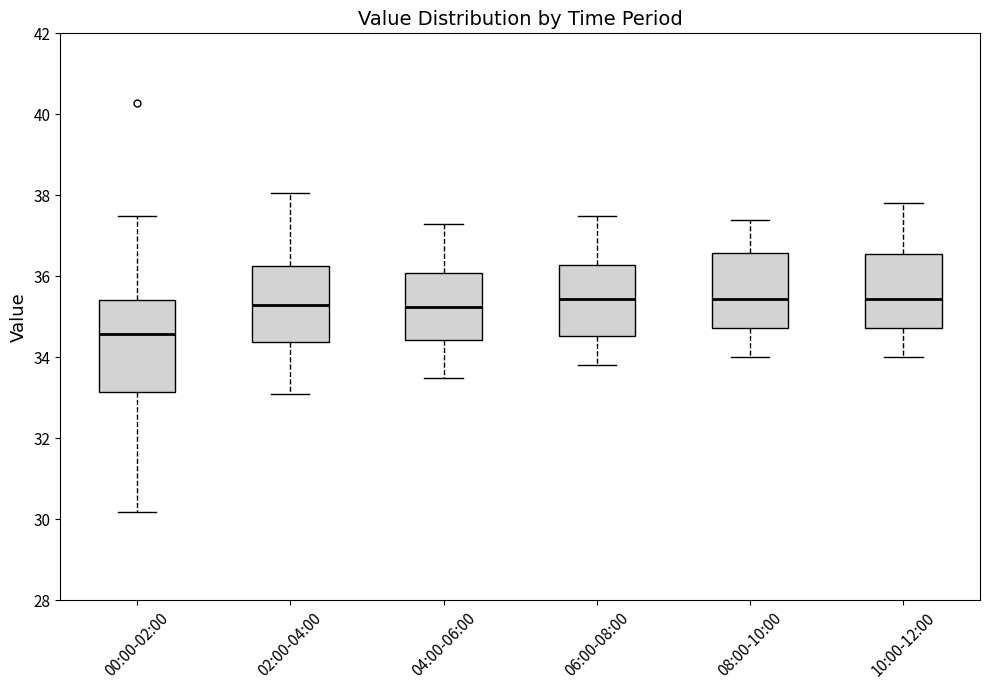

Comparing the boxes themselves (not the whiskers), which one is the tallest?

00:00-02:00